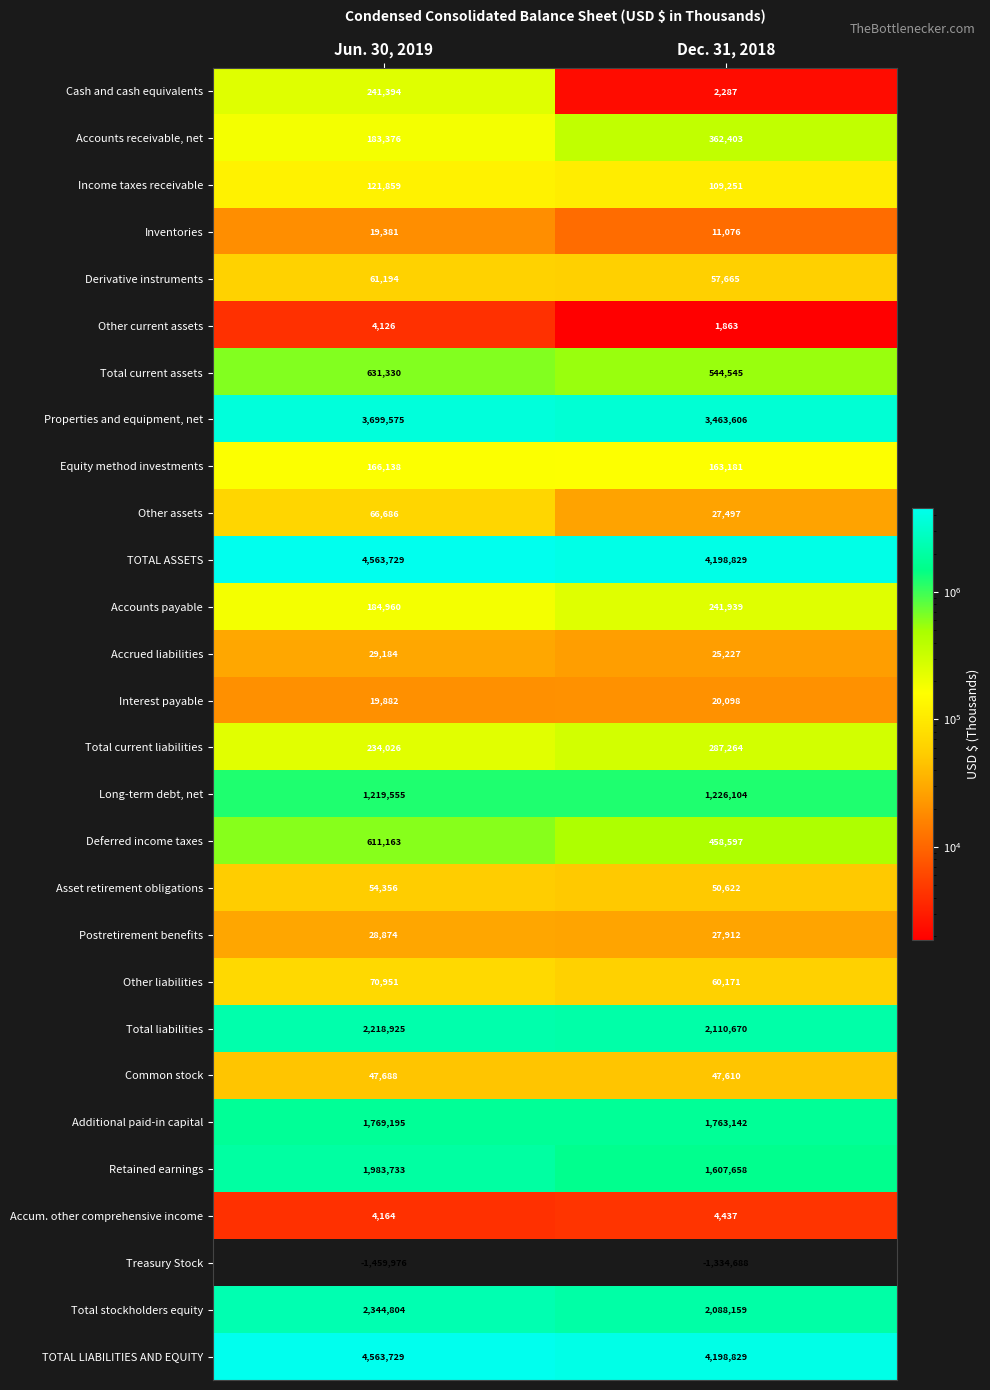

What is the spread (max minus min) of values at Dec. 31, 2018?

5533517